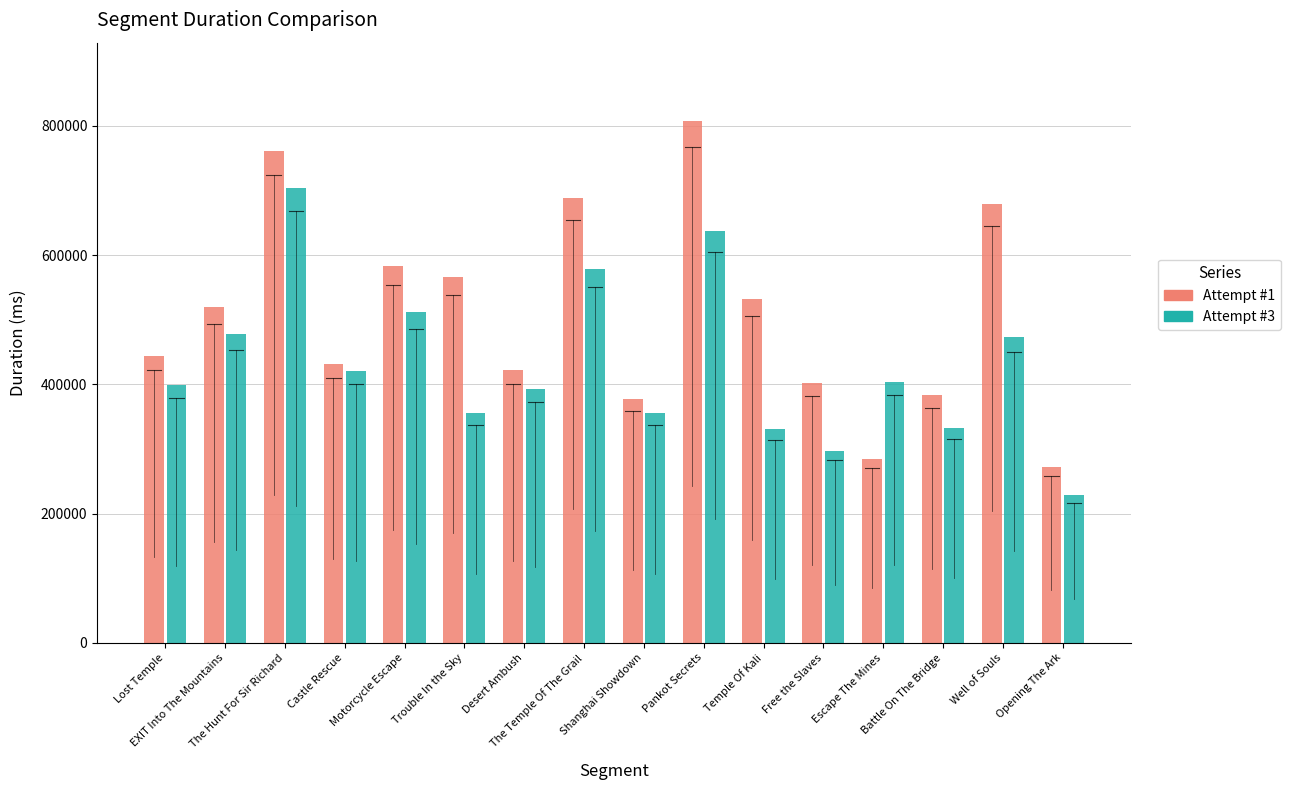

What is the sum of the Attempt #1 values at Lost Temple and The Hunt For Sir Richard?

1205327